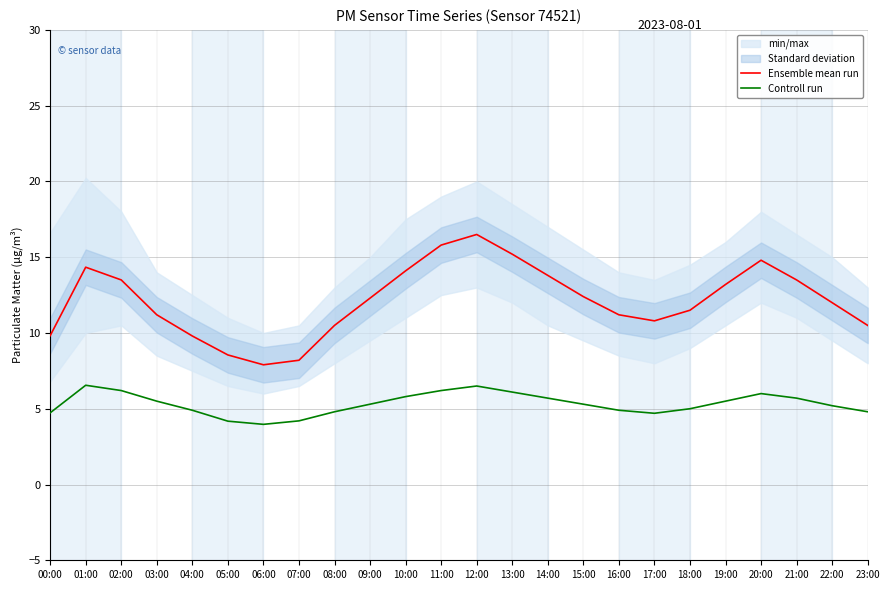

True or false: Ensemble mean run has more than 1 points higher than both neighbors.

True